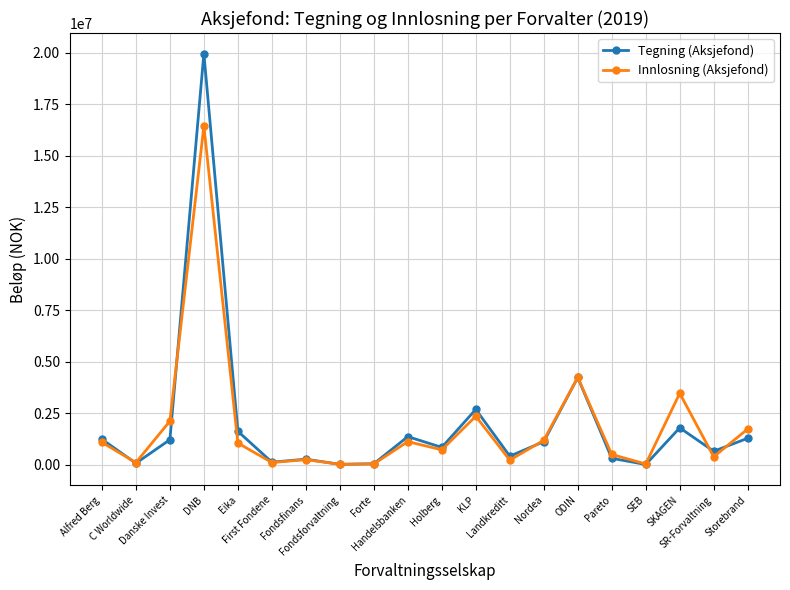

The Tegning (Aksjefond) series shows 38331.0 at Forte. True or false?

True